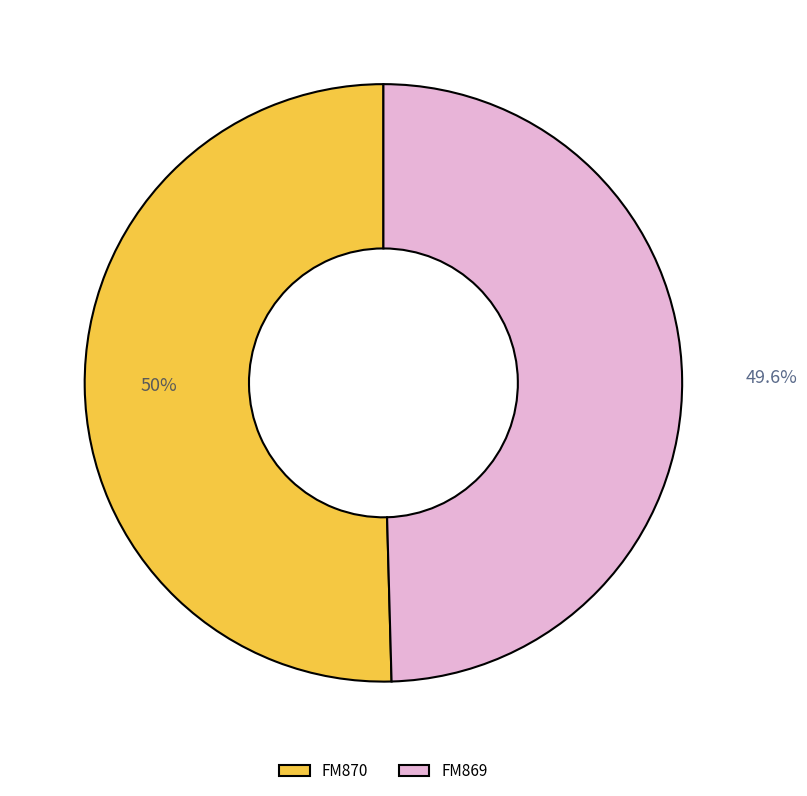

The FM869 slice represents 50% of the pie. True or false?

True